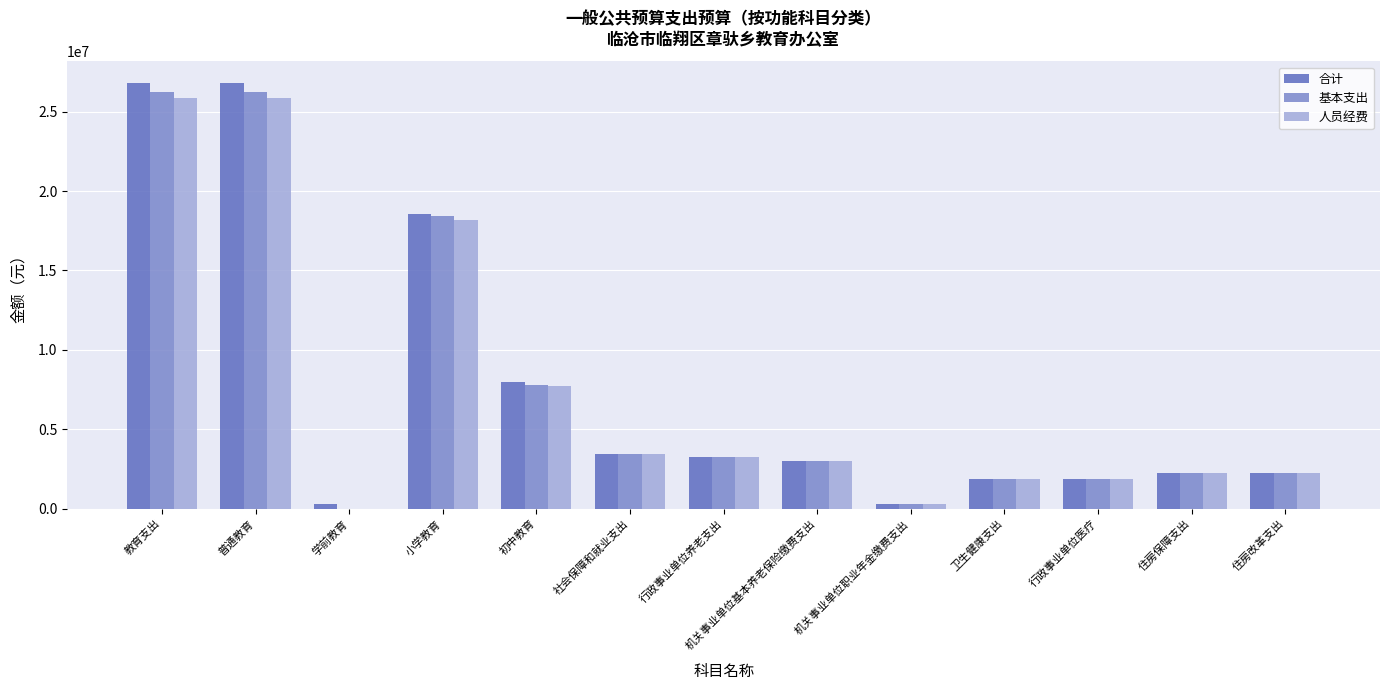

Where is 合计 nearest to the value 13545980?

小学教育